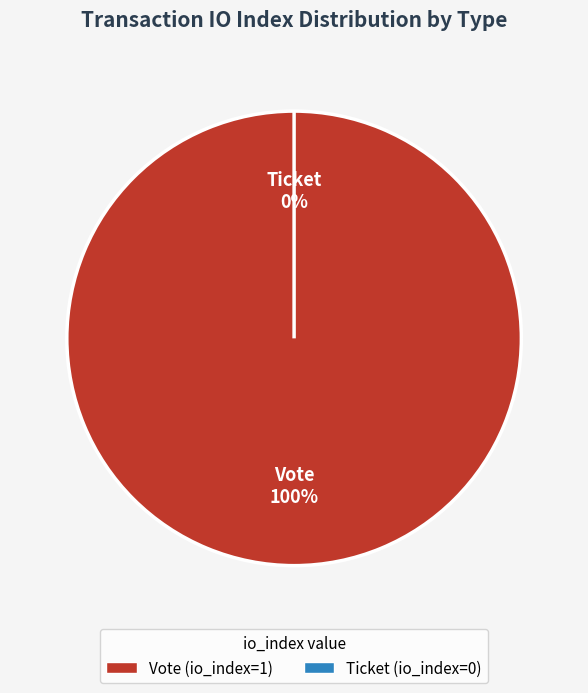

To the nearest percent, what is the combined percentage of Ticket (io_index=0) and Vote (io_index=1)?

100%